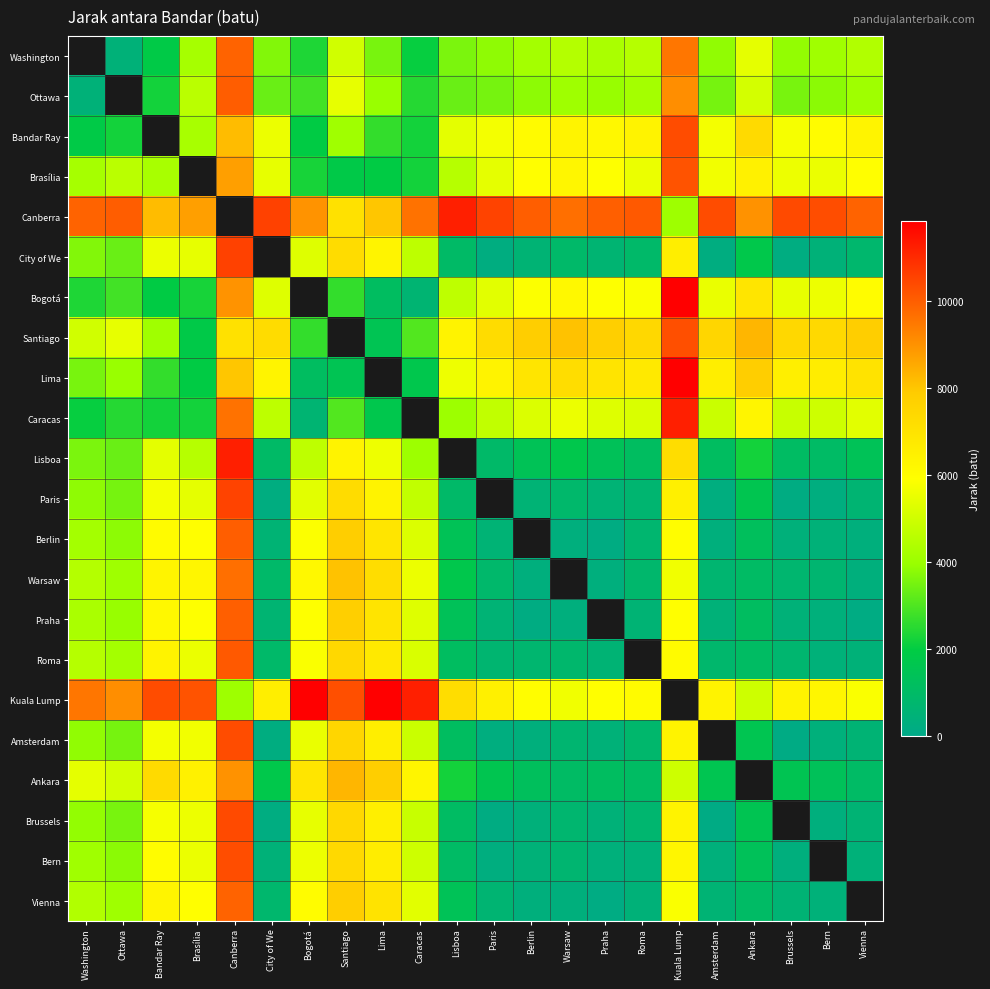

How many categories are shown in the chart?

22